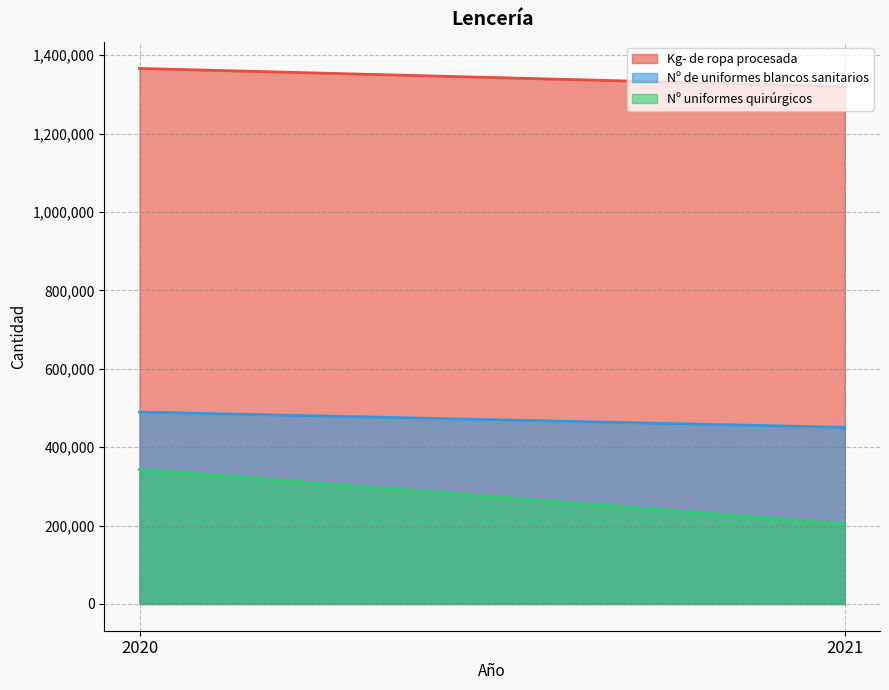

List the series in order of their overall mean, highest first.

Kg- de ropa procesada, Nº de uniformes blancos sanitarios, Nº uniformes quirúrgicos